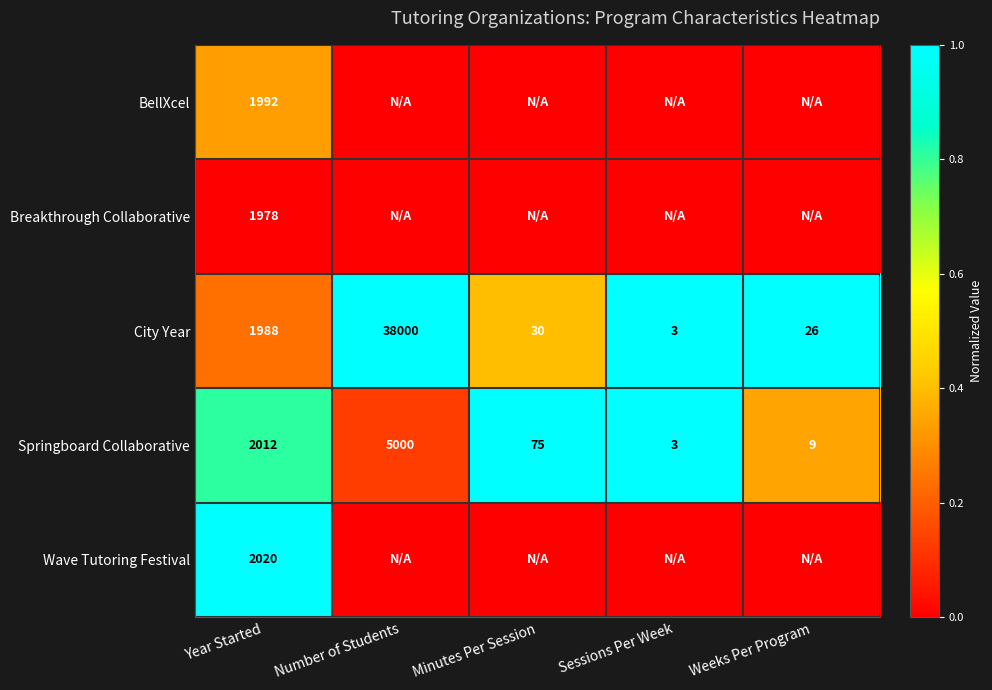

True or false: BellXcel has a value of 0.2 at Year Started.

False